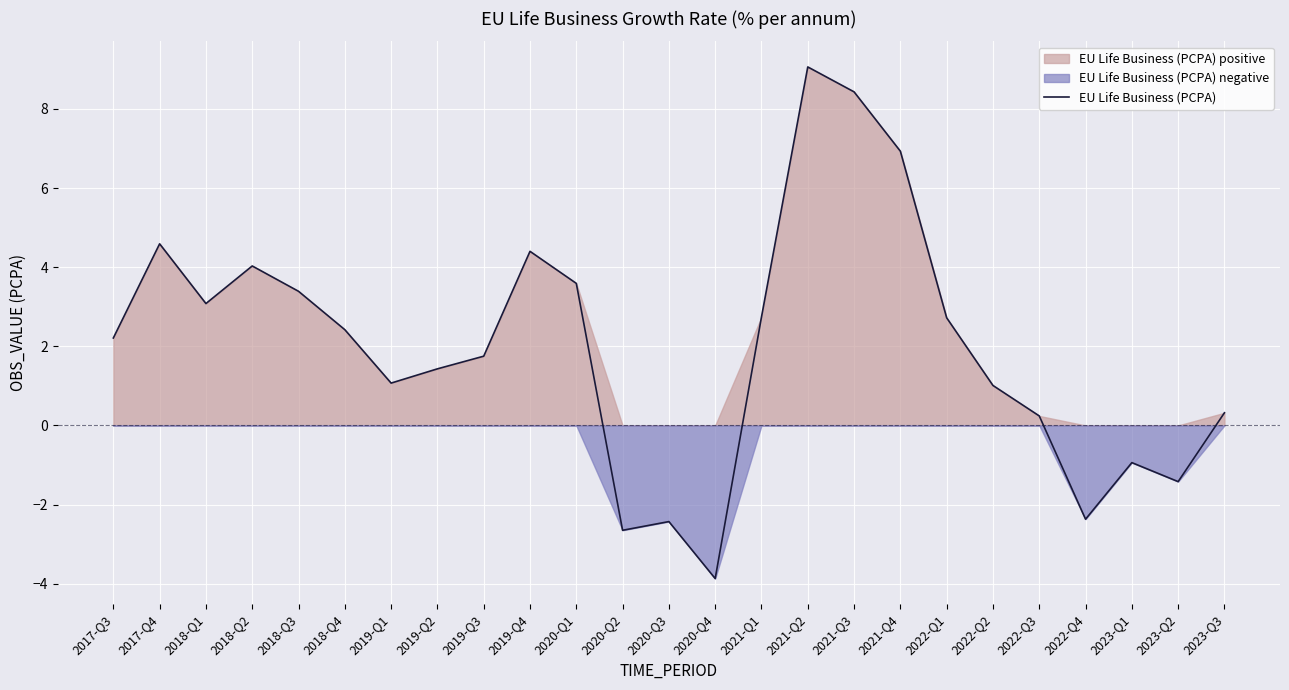

How many categories are shown in the chart?

25